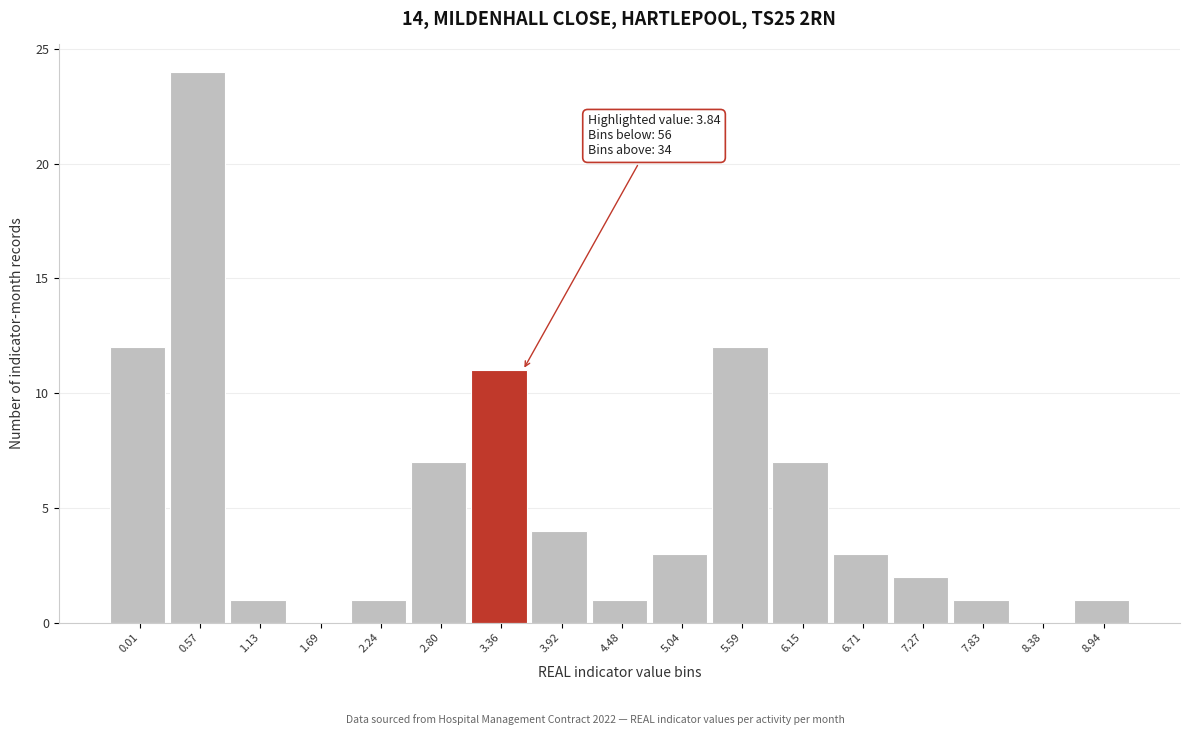

Reading right to left, extract all data points from this chart.

8.94=1	8.38=0	7.83=1	7.27=2	6.71=3	6.15=7	5.59=12	5.04=3	4.48=1	3.92=4	3.36=11	2.80=7	2.24=1	1.69=0	1.13=1	0.57=24	0.01=12